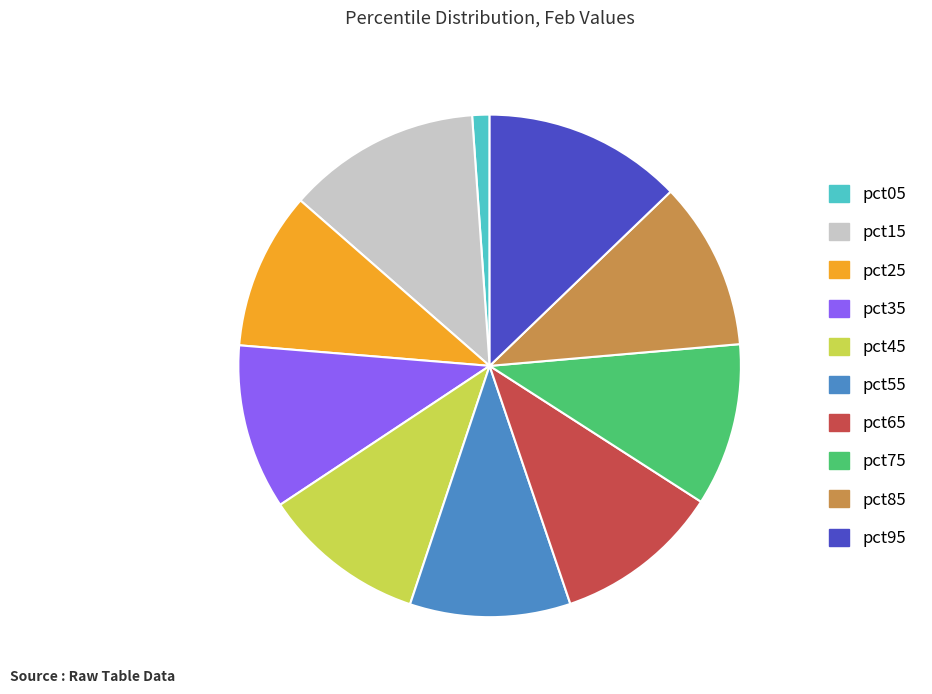

True or false: pct35 accounts for 17% of the total.

False